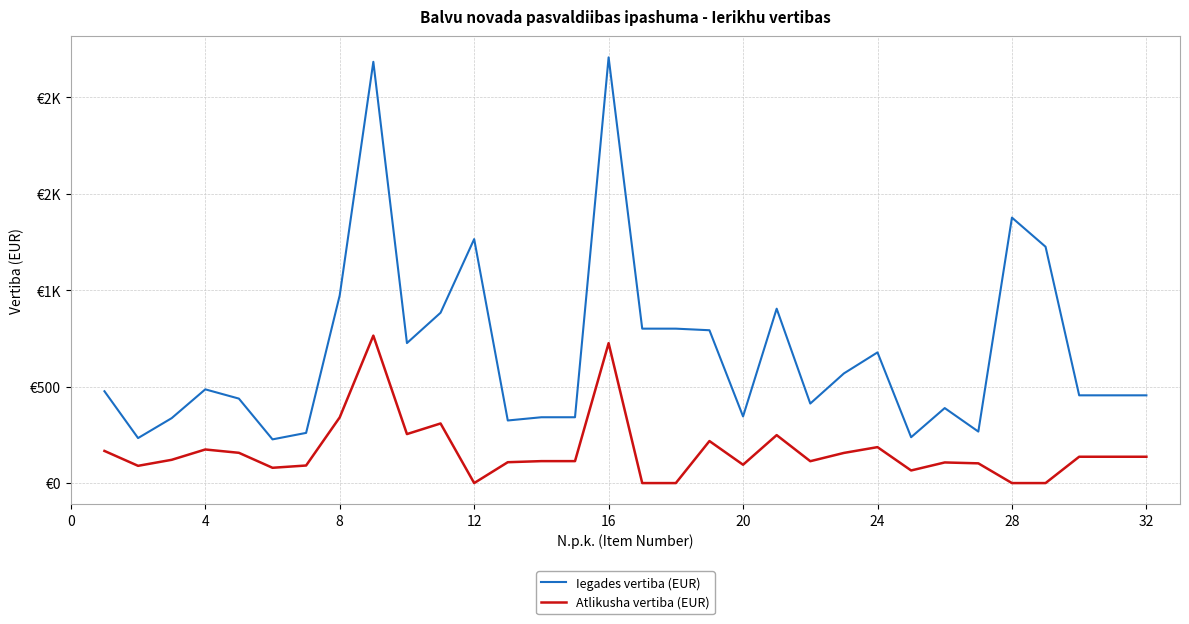

How many interior local valleys does the Iegades vertiba (EUR) series have?

8